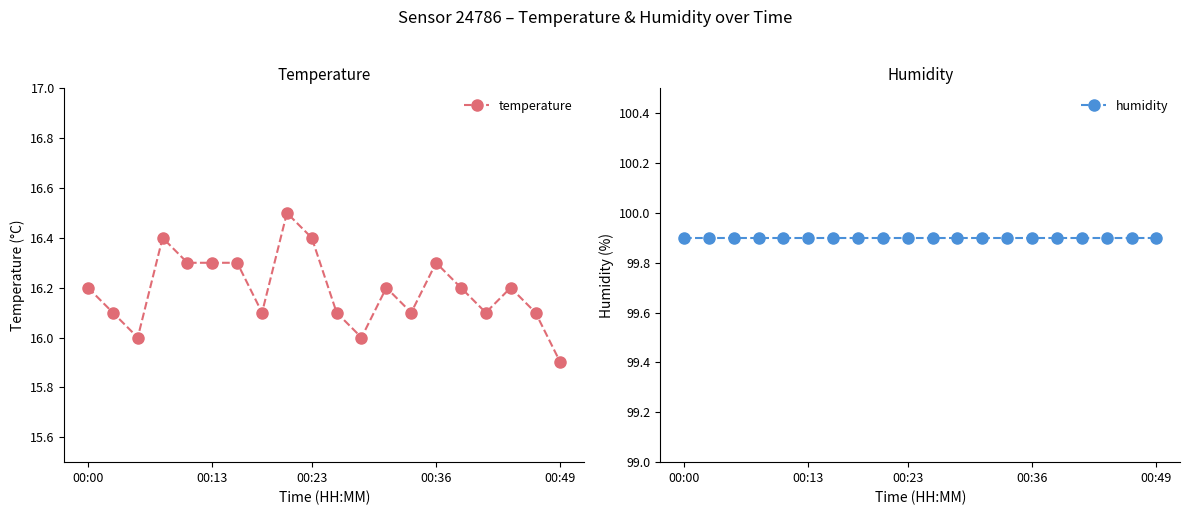

How many lines are shown in the chart?

2